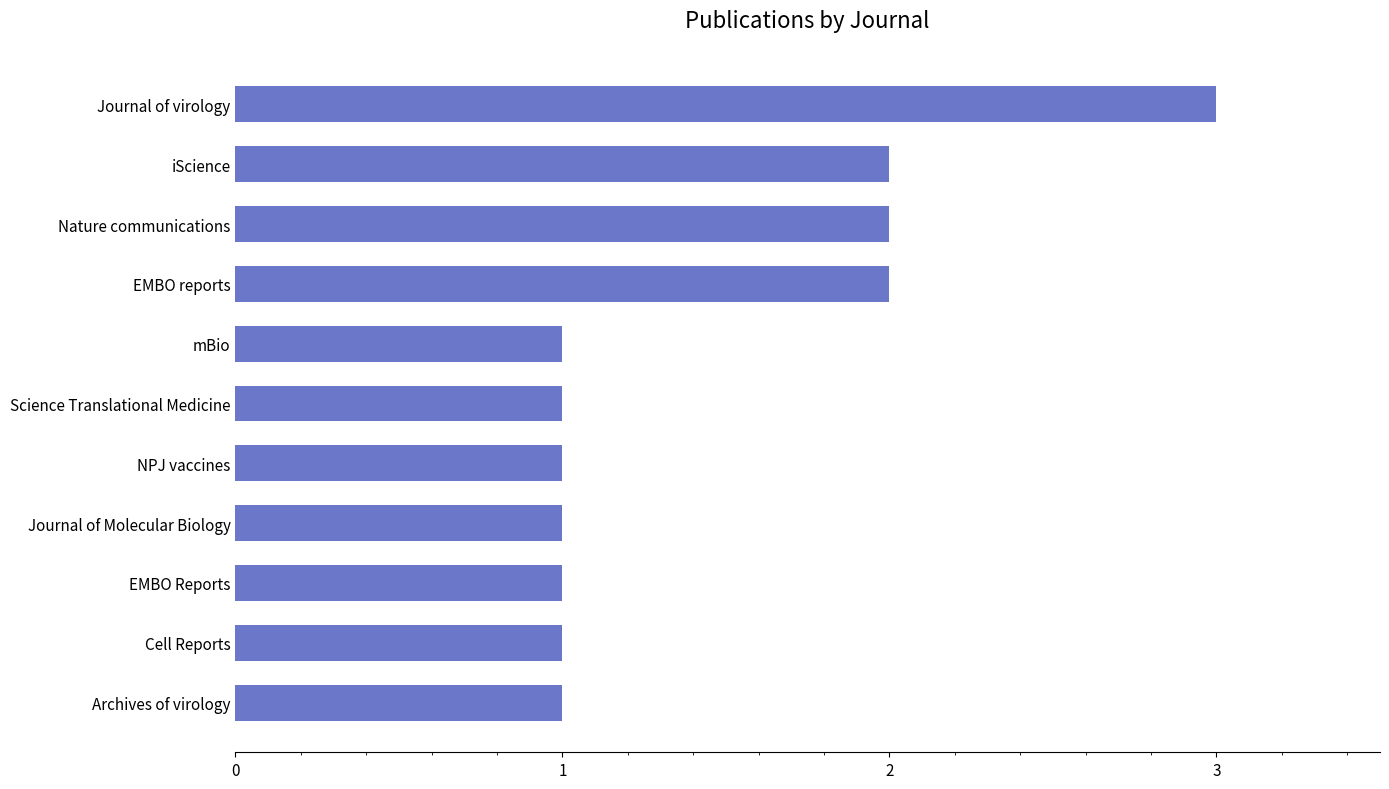

What is the maximum value shown in the chart?

3